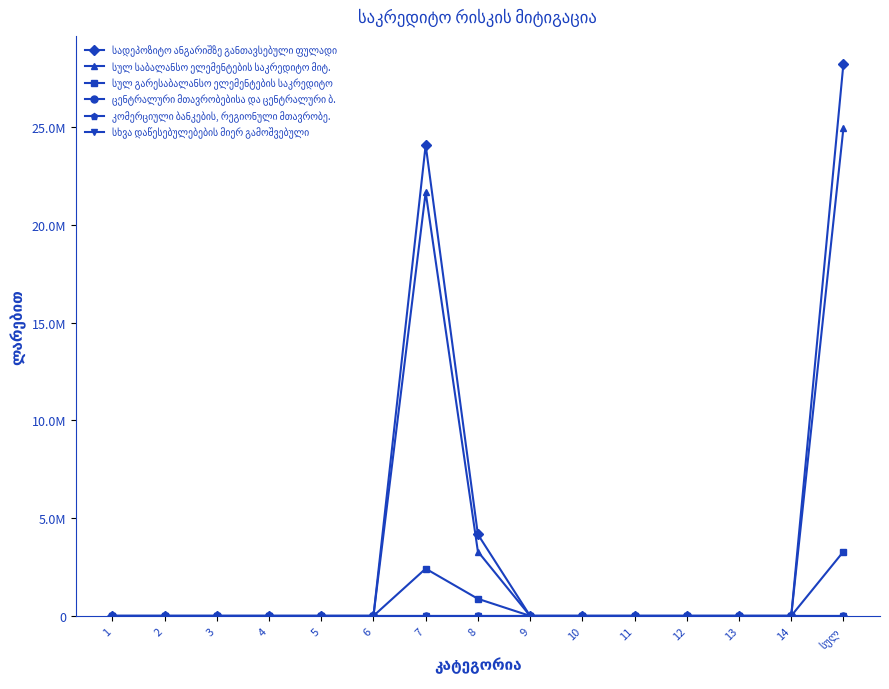

True or false: სადეპოზიტო ანგარიშზე განთავსებული ფულადი has more than 0 points higher than both neighbors.

True